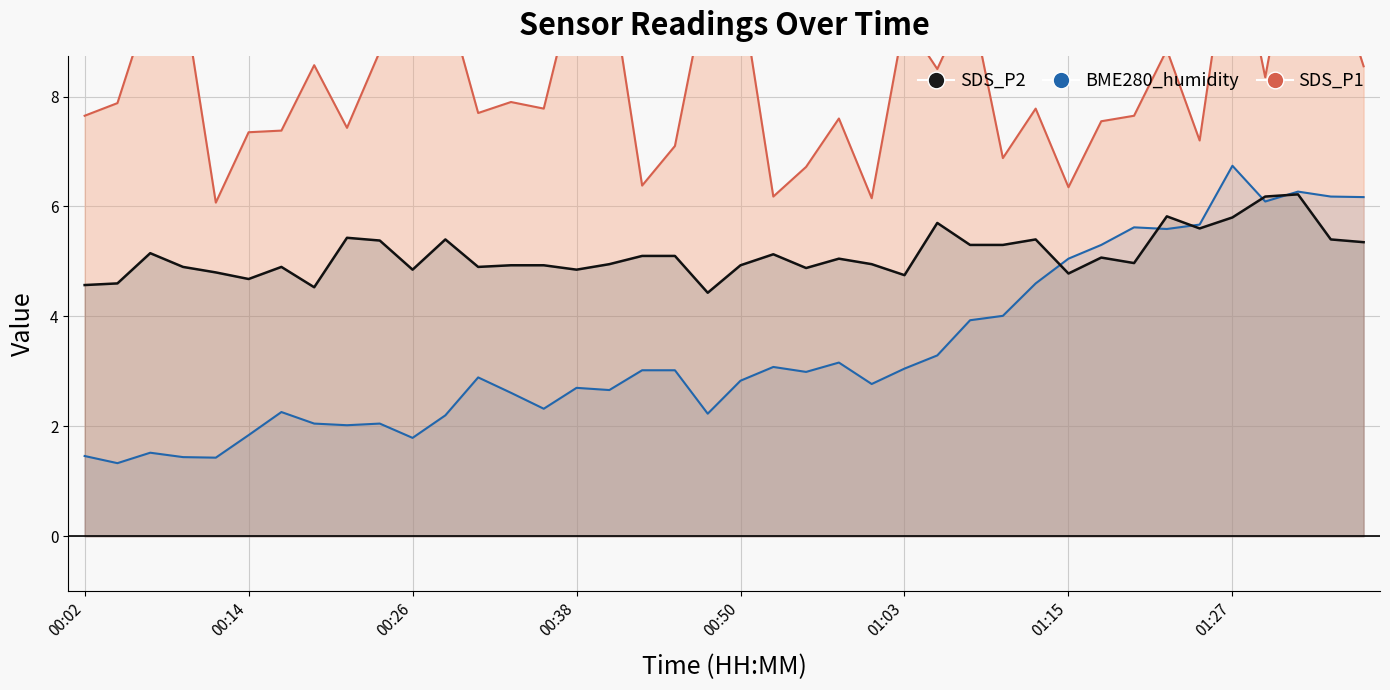

Reading left to right, transcribe all the data shown in this chart.

SDS_P1: 00:02=7.7	00:04=7.9	00:06=9.7	00:09=9.9	00:11=6.1	00:14=7.3	00:16=7.4	00:19=8.6	00:21=7.4	00:23=8.8	00:26=10.7	00:28=9.8	00:31=7.7	00:33=7.9	00:36=7.8	00:38=10.2	00:41=10.2	00:43=6.4	00:45=7.1	00:48=10.1	00:50=10.0	00:53=6.2	00:55=6.7	00:58=7.6	01:00=6.2	01:03=9.4	01:05=8.5	01:07=9.8	01:10=6.9	01:12=7.8	01:15=6.3	01:17=7.5	01:20=7.7	01:22=8.8	01:25=7.2	01:27=11.3	01:30=8.3	01:33=11.6	01:35=10.4	01:38=8.6
SDS_P2: 00:02=4.6	00:04=4.6	00:06=5.2	00:09=4.9	00:11=4.8	00:14=4.7	00:16=4.9	00:19=4.5	00:21=5.4	00:23=5.4	00:26=4.8	00:28=5.4	00:31=4.9	00:33=4.9	00:36=4.9	00:38=4.8	00:41=5.0	00:43=5.1	00:45=5.1	00:48=4.4	00:50=4.9	00:53=5.1	00:55=4.9	00:58=5.0	01:00=5.0	01:03=4.8	01:05=5.7	01:07=5.3	01:10=5.3	01:12=5.4	01:15=4.8	01:17=5.1	01:20=5.0	01:22=5.8	01:25=5.6	01:27=5.8	01:30=6.2	01:33=6.2	01:35=5.4	01:38=5.3
BME280_humidity: 00:02=1.5	00:04=1.3	00:06=1.5	00:09=1.4	00:11=1.4	00:14=1.8	00:16=2.3	00:19=2.0	00:21=2.0	00:23=2.0	00:26=1.8	00:28=2.2	00:31=2.9	00:33=2.6	00:36=2.3	00:38=2.7	00:41=2.7	00:43=3.0	00:45=3.0	00:48=2.2	00:50=2.8	00:53=3.1	00:55=3.0	00:58=3.2	01:00=2.8	01:03=3.0	01:05=3.3	01:07=3.9	01:10=4.0	01:12=4.6	01:15=5.0	01:17=5.3	01:20=5.6	01:22=5.6	01:25=5.7	01:27=6.7	01:30=6.1	01:33=6.3	01:35=6.2	01:38=6.2